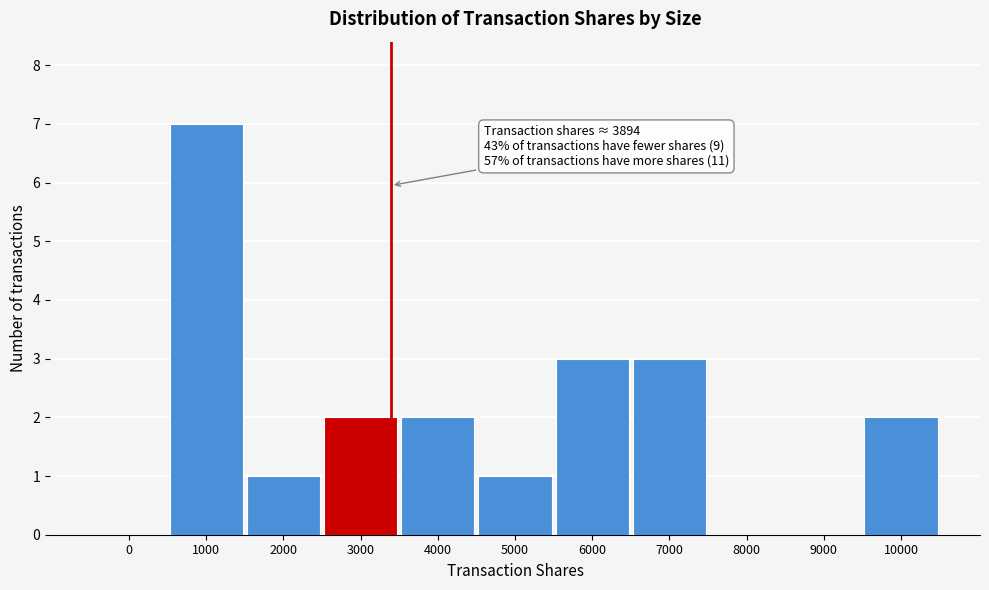

Reading left to right, what are all the values shown in this chart?

0=0	1000=7	2000=1	3000=2	4000=2	5000=1	6000=3	7000=3	8000=0	9000=0	10000=2